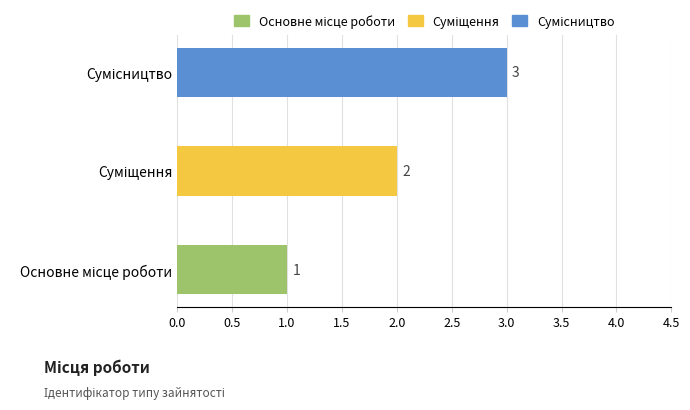

Count the values in the range 1 to 3.

3